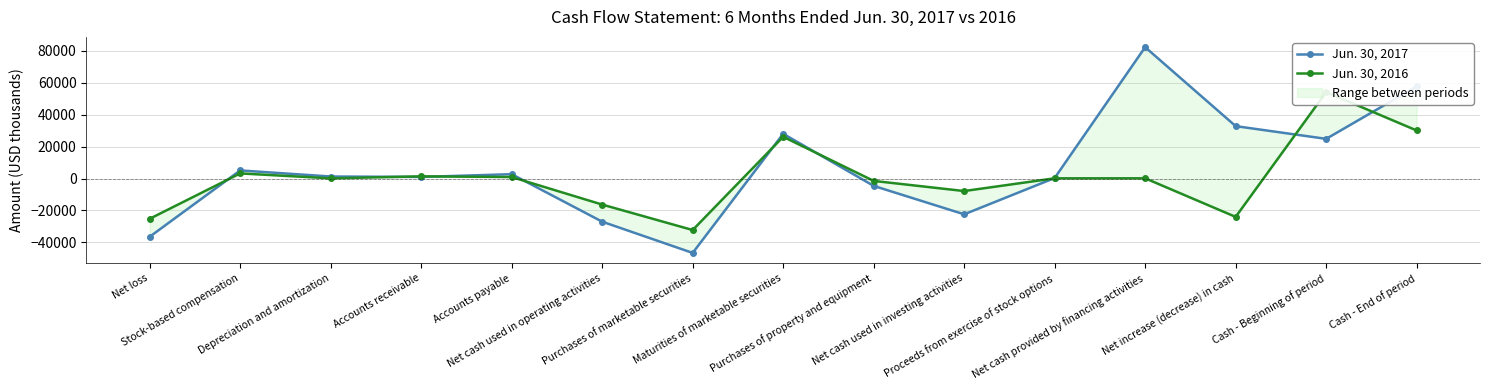

What is the total value across all series at Accounts receivable?

2335